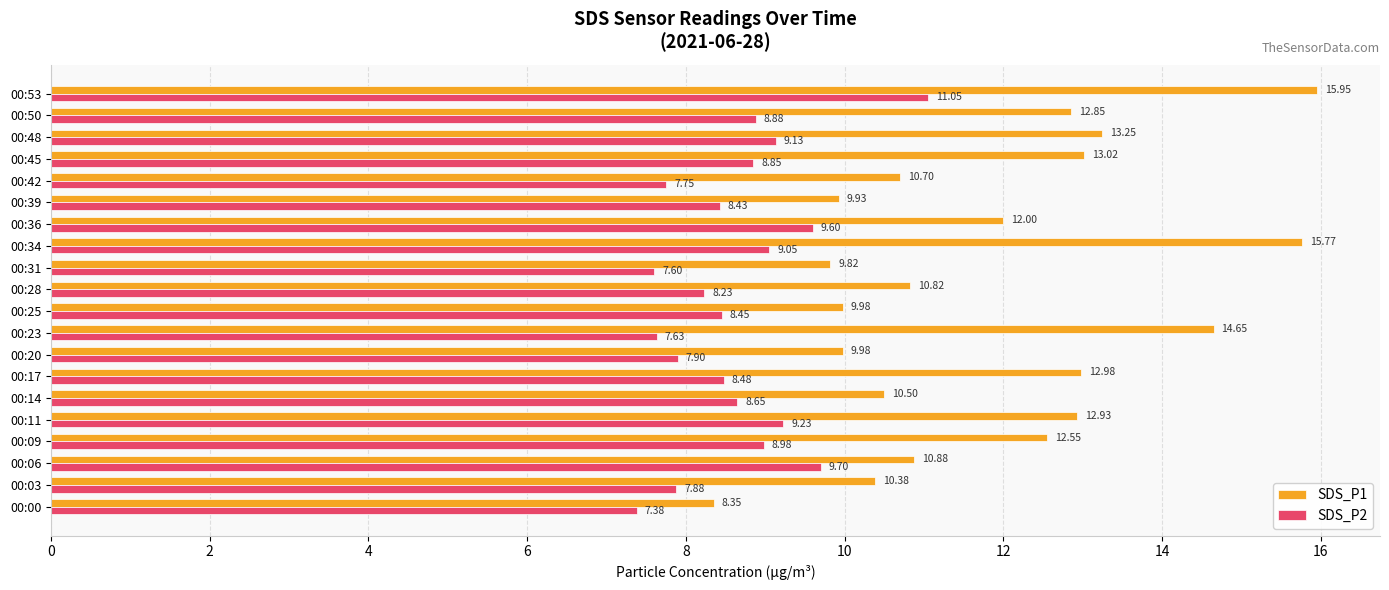

What is the average value of the SDS_P2 series?

8.6